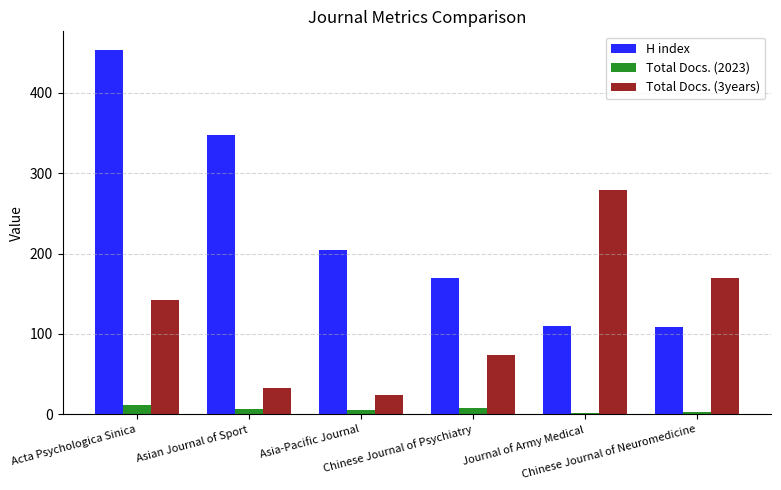

Are the bars grouped side by side (vs. stacked)?

Yes